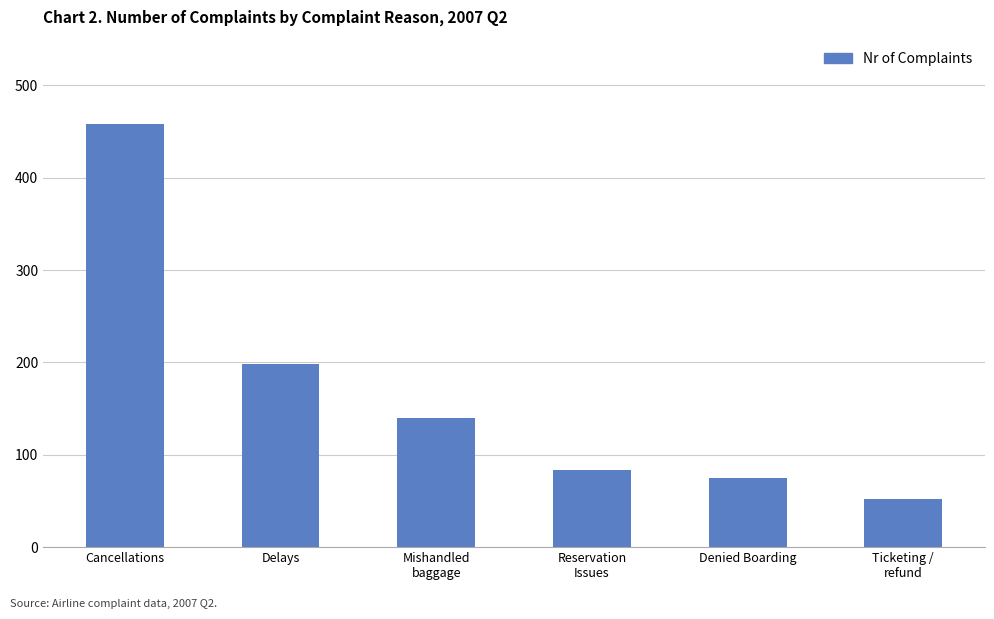

Where is the data nearest to the value 255?

Delays